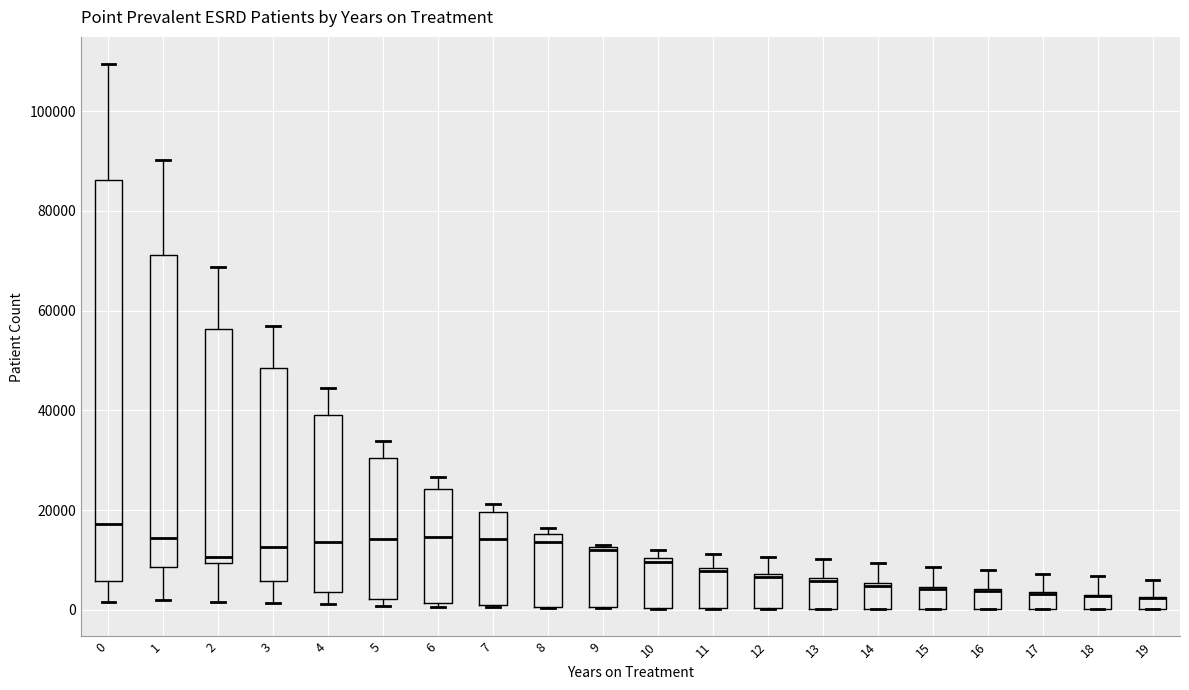

Where is the upper edge of the box at x = 19 on the y-axis? The values are not printed on the chart, so give them approximately, as read against the axis.

2000